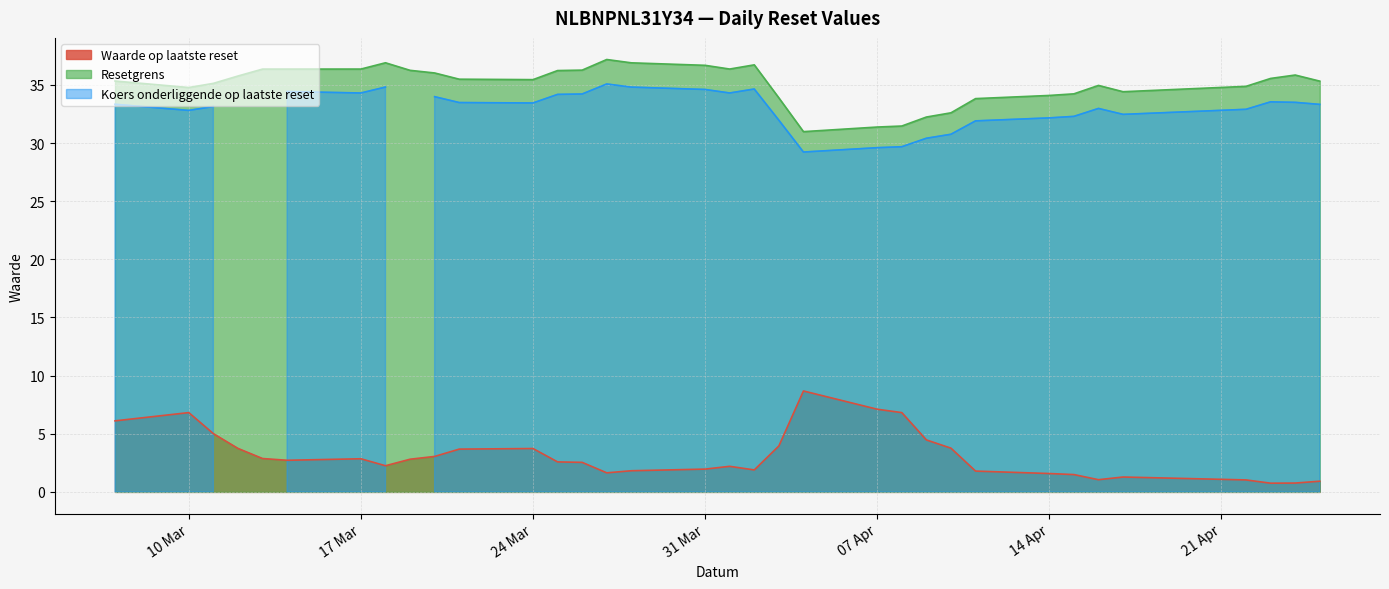

What is the label of the 29th point from the left?

2025-04-16